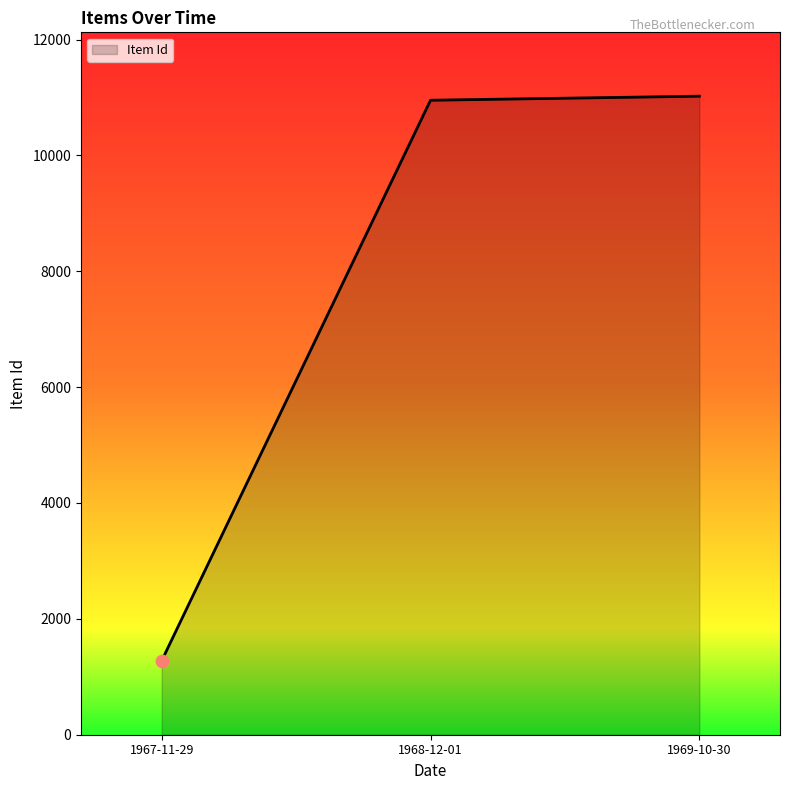

Between 1967-11-29 and 1969-10-30, which is larger?

1969-10-30